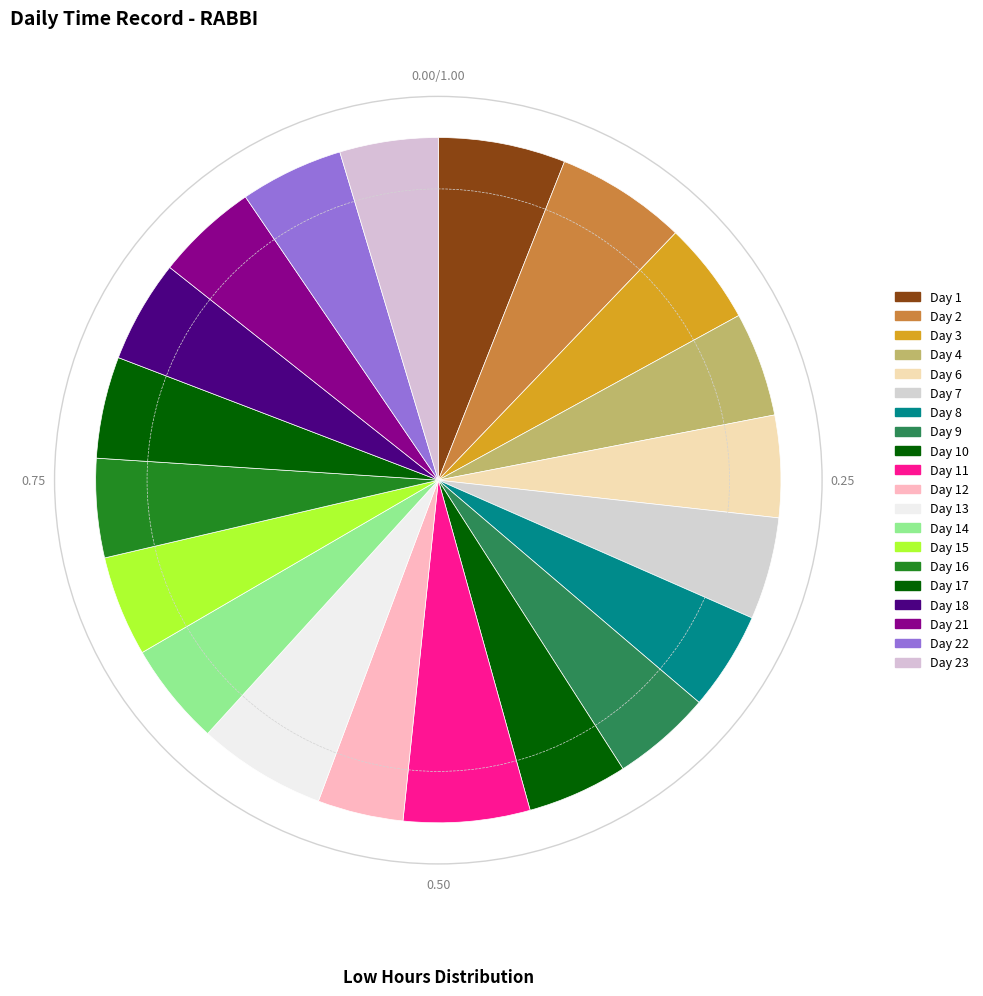

How many slices are in this pie chart?

20